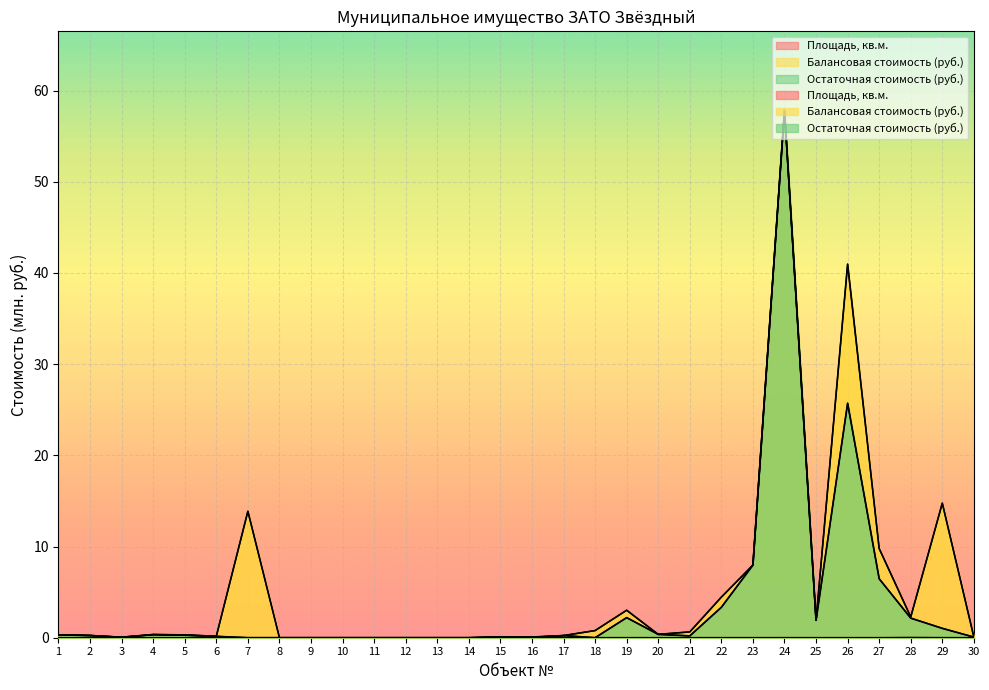

How many lines are shown in the chart?

3